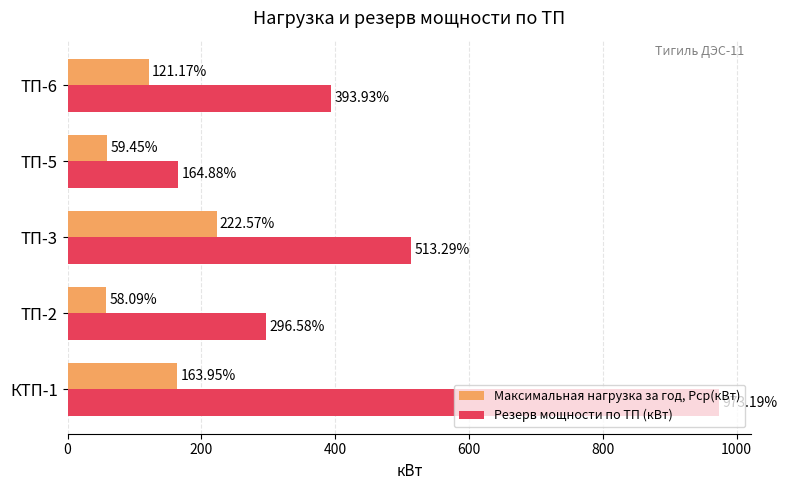

List the series in order of their overall mean, highest first.

Резерв мощности по ТП (кВт), Максимальная нагрузка за год, Рср(кВт)